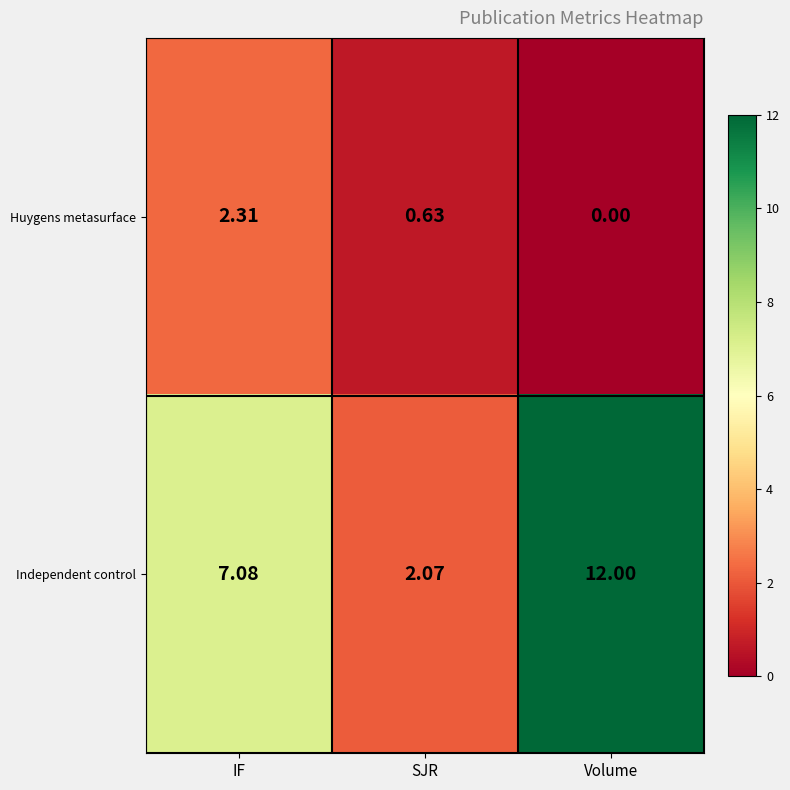

What is the spread (max minus min) of values at SJR?

1.4